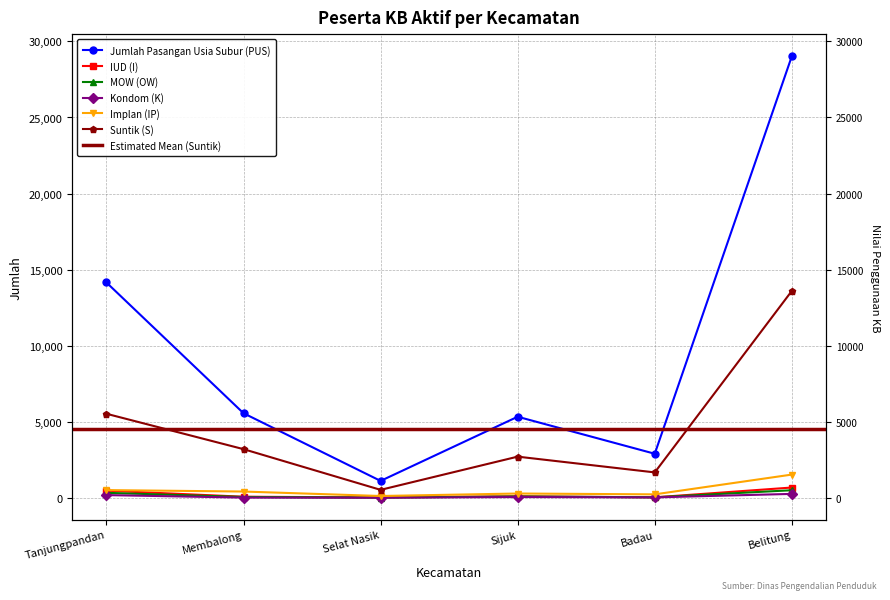

At which label does IUD (I) first exceed 95?

Tanjungpandan